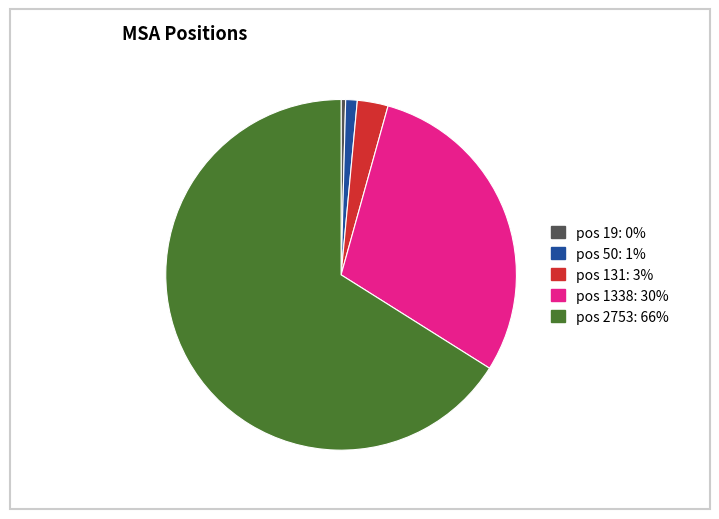

Which has a higher value, pos 19: 0% or pos 2753: 66%?

pos 2753: 66%